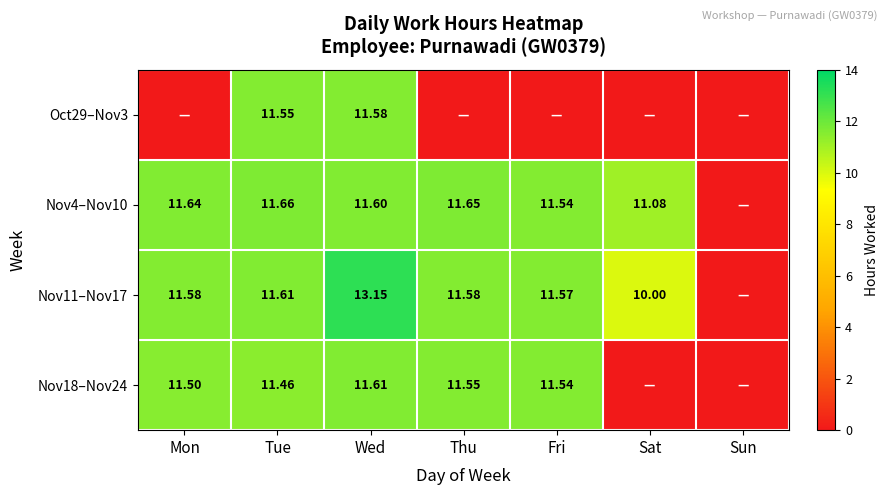

Rank the series by their maximum value, from highest to lowest.

Nov11–Nov17, Nov4–Nov10, Nov18–Nov24, Oct29–Nov3